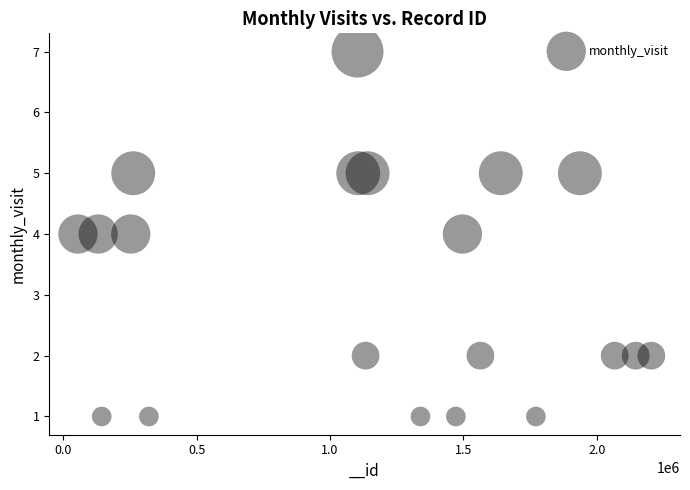

What is the range of X values (max minus min)?

2149736